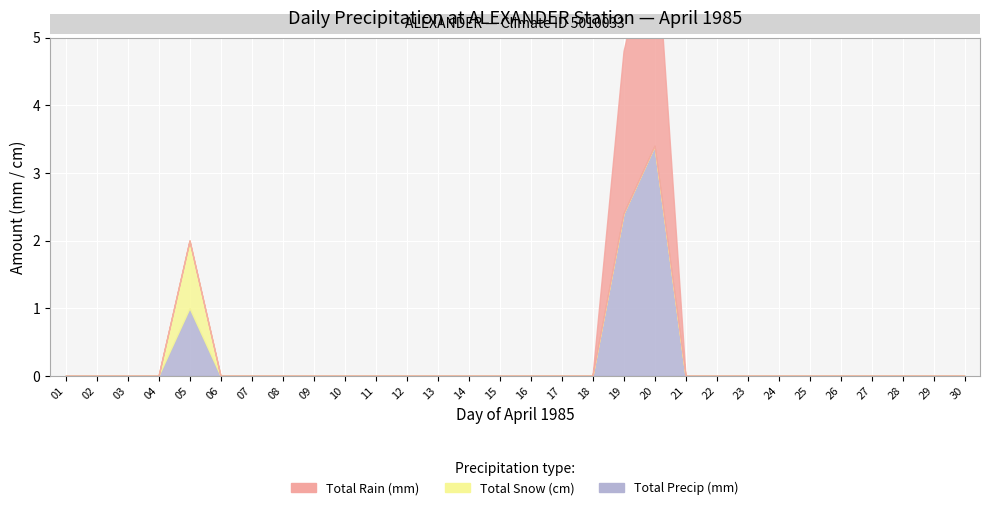

Count the number of data series in this chart.

3